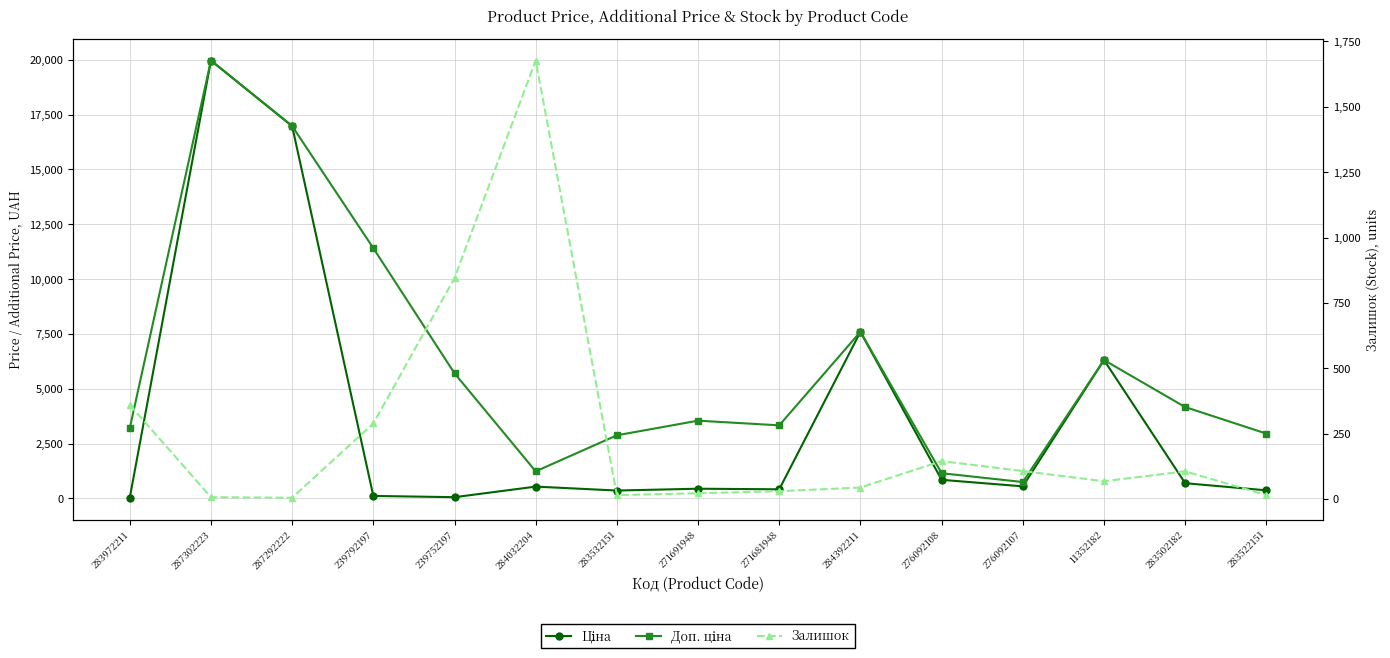

What position from the right is 287292222?

13